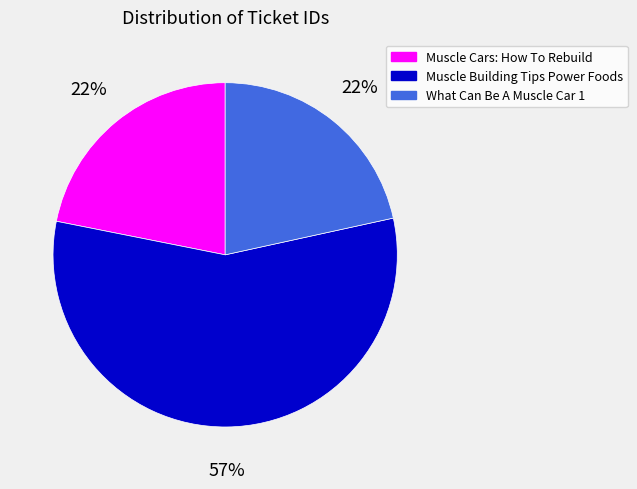

To the nearest percent, what is the difference between the largest and smallest slice percentages?

35%